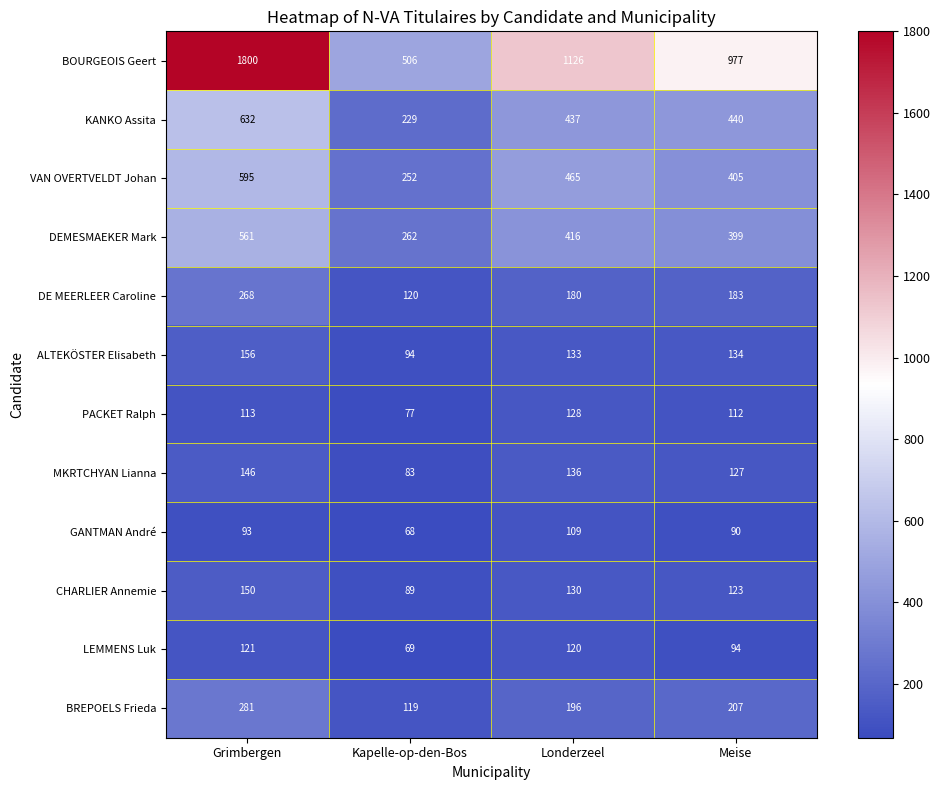

Which series has the largest range (max minus min)?

BOURGEOIS Geert